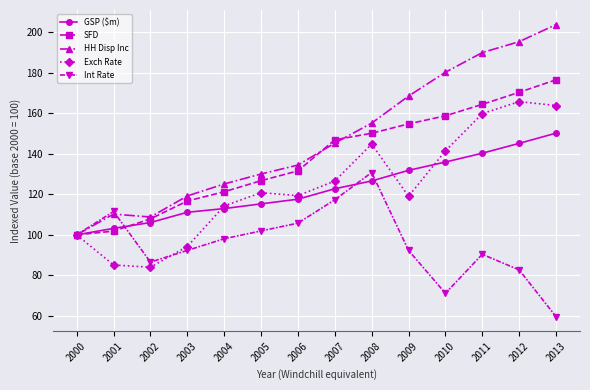

How many data points in Exch Rate are above 120?

7